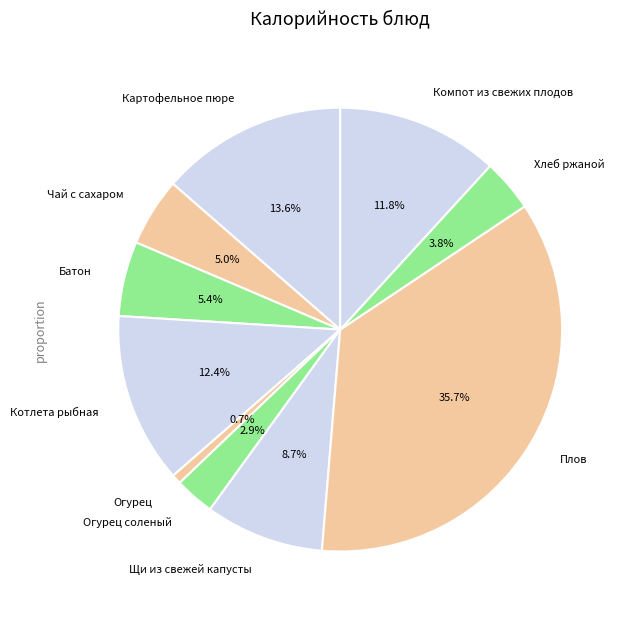

The Чай с сахаром slice represents 5% of the pie. True or false?

True